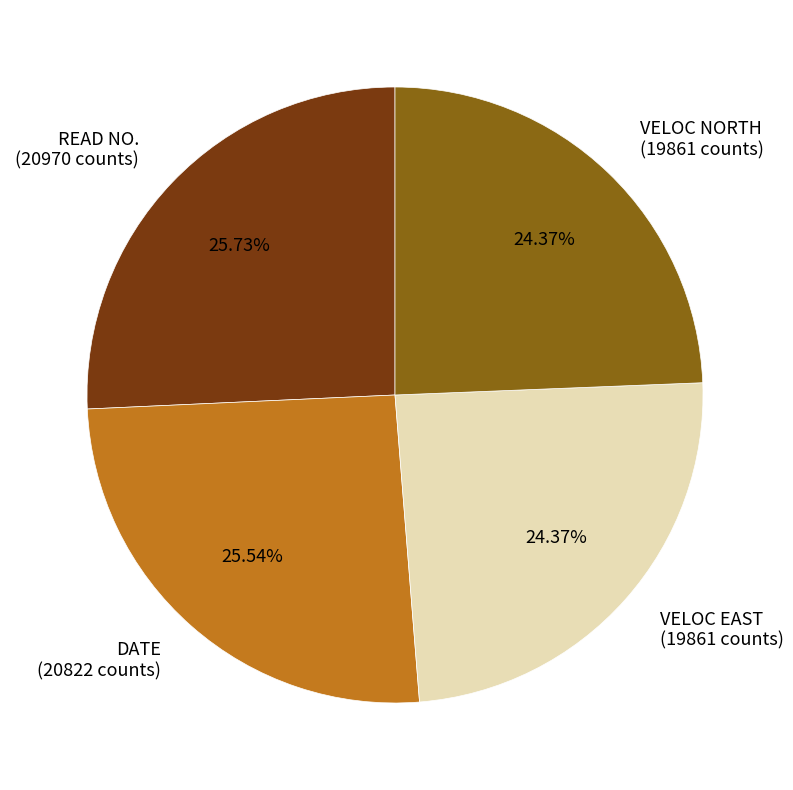

Which has a higher value, DATE (20822 counts) or VELOC EAST (19861 counts)?

DATE (20822 counts)